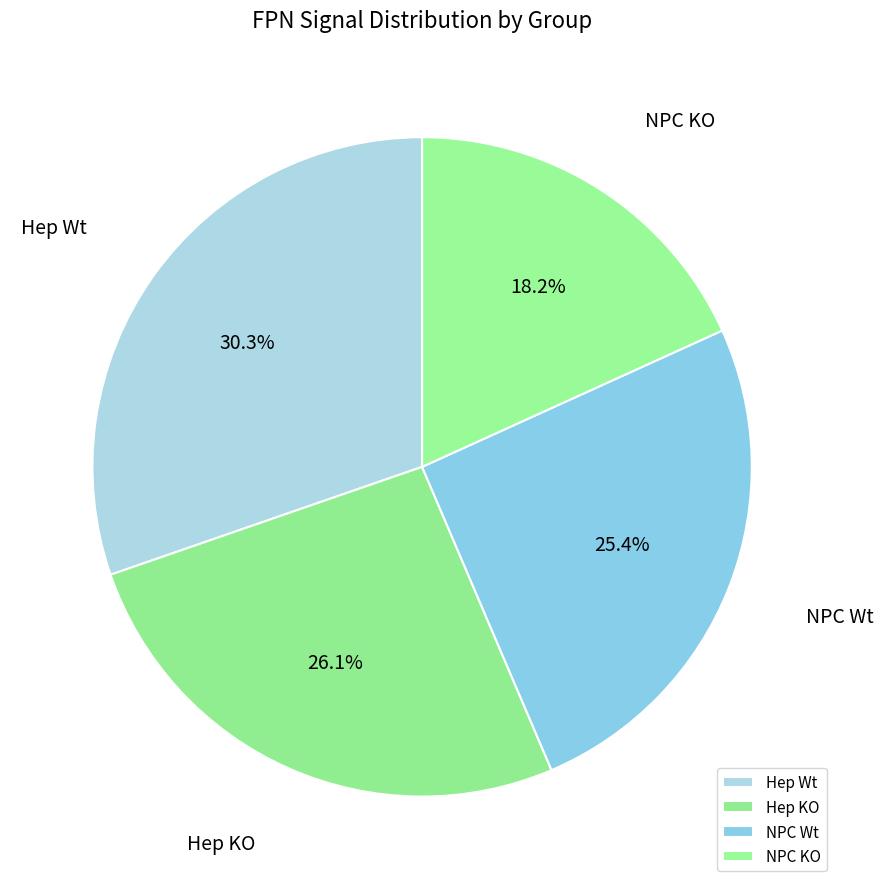

What percentage is the NPC Wt slice, to the nearest percent?

25%